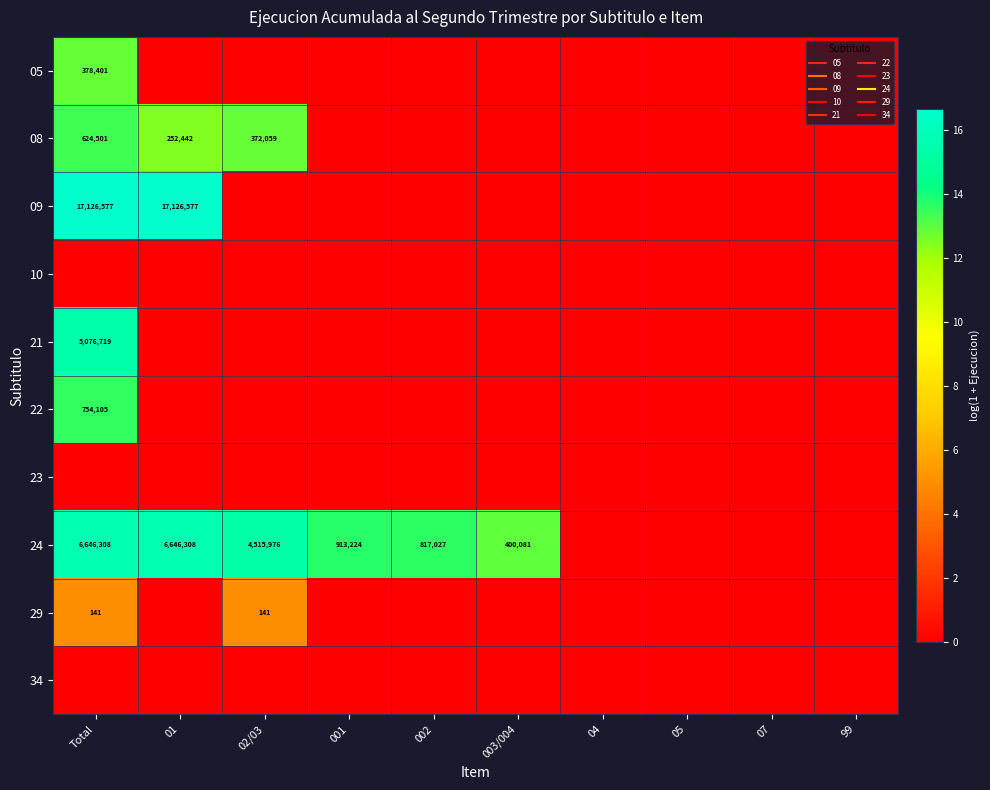

Read the 24 value at 003/004.

12.9